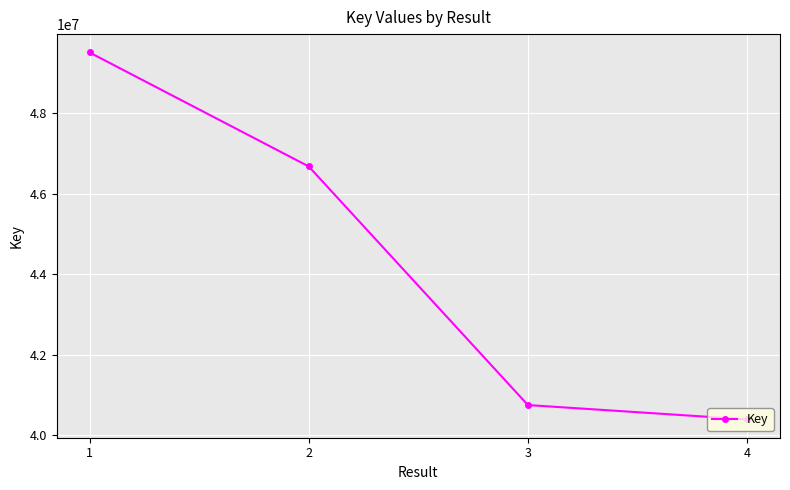

List the labels in order of value, largest first.

1, 2, 3, 4